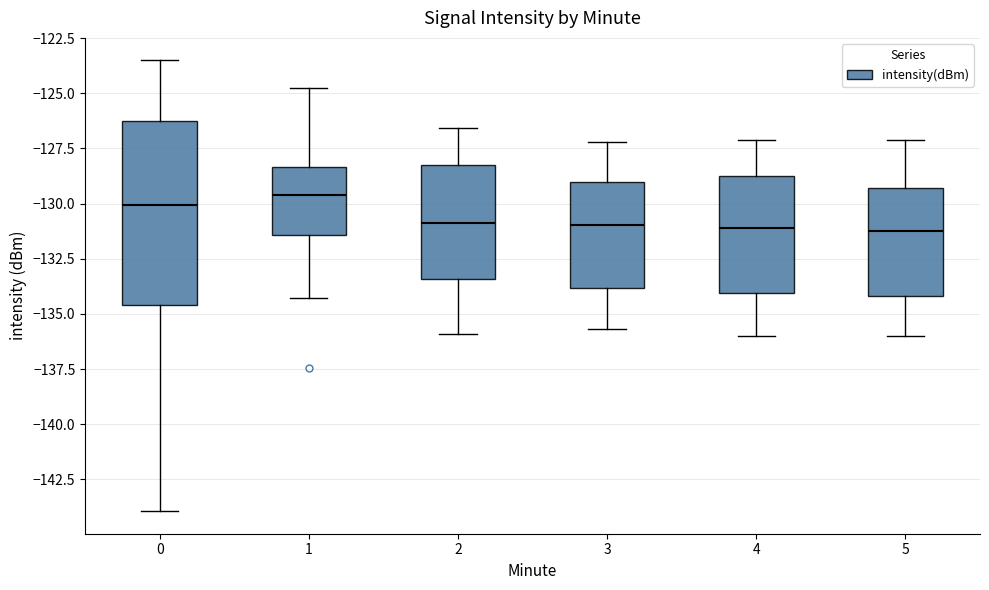

Reading left to right, read every box against the y-axis: the position of its median line, the range the box covers, and the ends of its whiskers. The values are not printed on the chart, so give them approximately, as read against the axis.

0: median -130.0, box -134.5 to -126.5, whiskers -144.0 to -123.5
1: median -129.5, box -131.5 to -128.5, whiskers -134.5 to -124.5
2: median -131.0, box -133.5 to -128.5, whiskers -136.0 to -126.5
3: median -131.0, box -134.0 to -129.0, whiskers -135.5 to -127.0
4: median -131.0, box -134.0 to -128.5, whiskers -136.0 to -127.0
5: median -131.0, box -134.0 to -129.5, whiskers -136.0 to -127.0